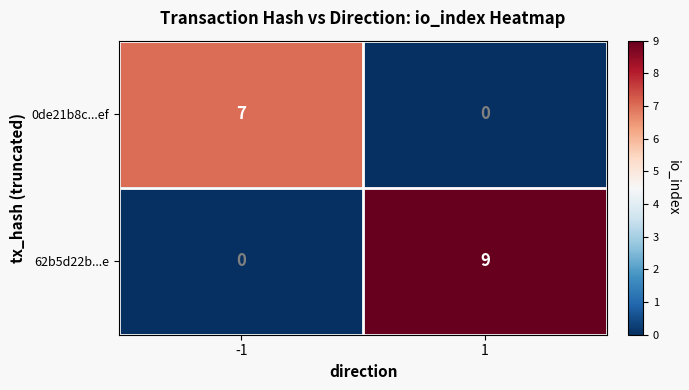

Count the number of data series in this chart.

2